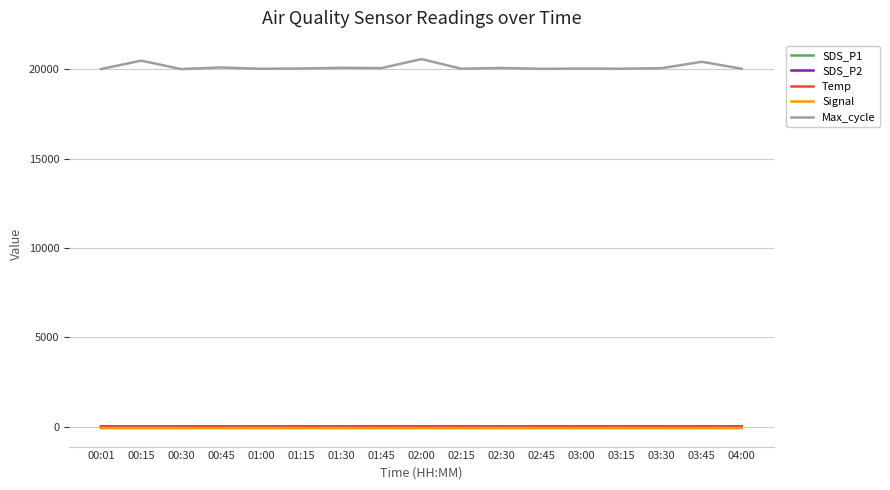

The value of Max_cycle at 03:30 is 20067.0. True or false?

True